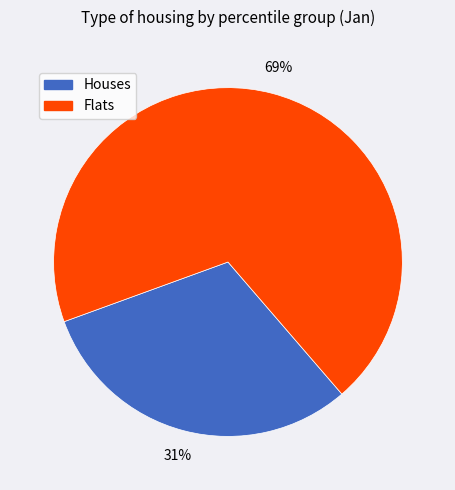

How many segments does this pie chart have?

2